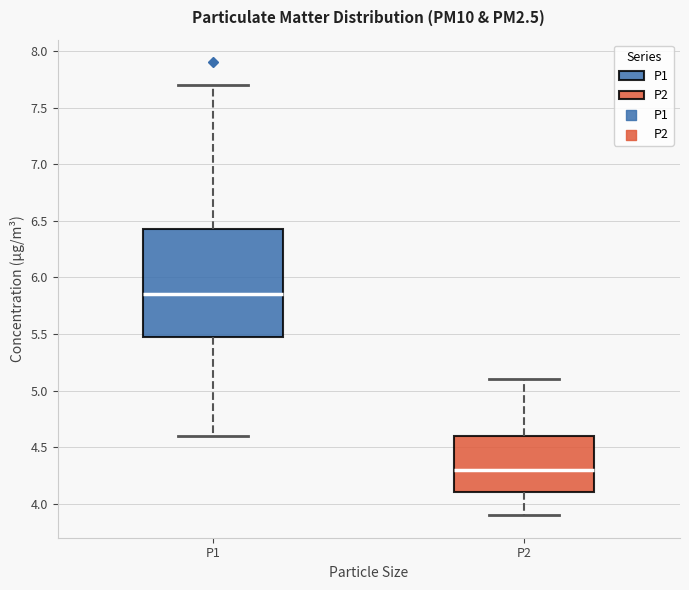

Reading left to right, transcribe this box plot: for each box, give where its median line is, the range the box spans, and where its two whiskers end, as read against the y-axis. The values are not printed on the chart, so give them approximately, as read against the axis.

P1: median 5.85, box 5.50 to 6.45, whiskers 4.60 to 7.70
P2: median 4.30, box 4.10 to 4.60, whiskers 3.90 to 5.10